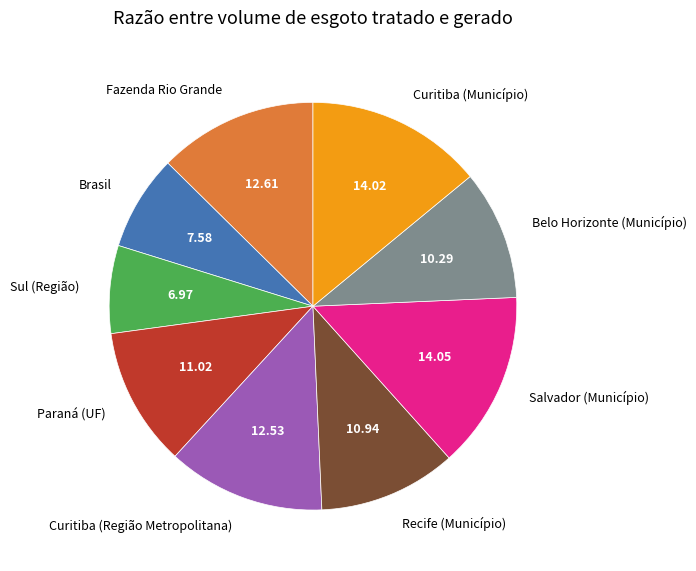

The Salvador (Município) slice represents 14% of the pie. True or false?

True